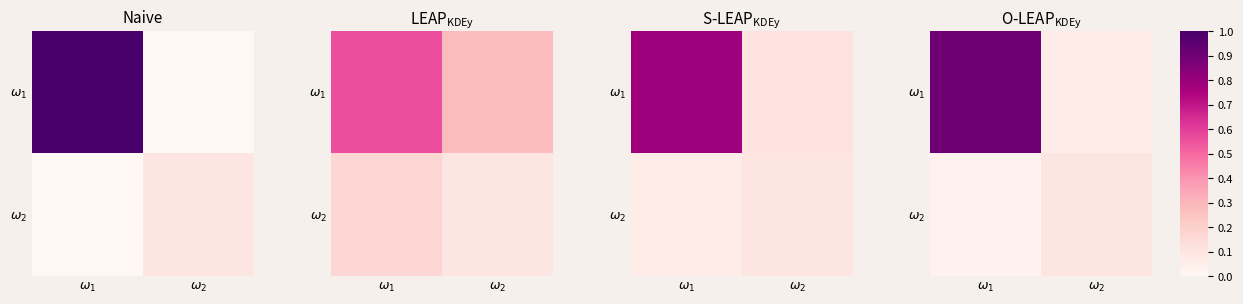

Is the value of $\omega_1$ at $\omega_2$ greater than the value of $\omega_2$ at $\omega_2$?

No